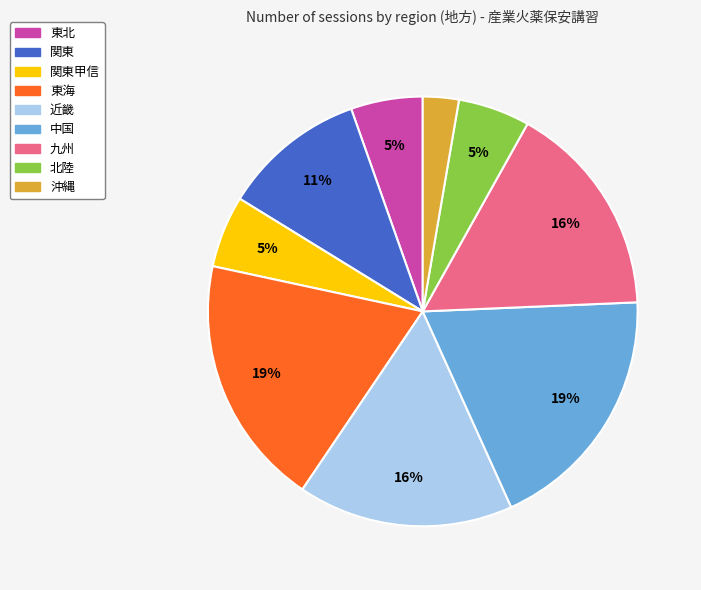

How many segments does this pie chart have?

9